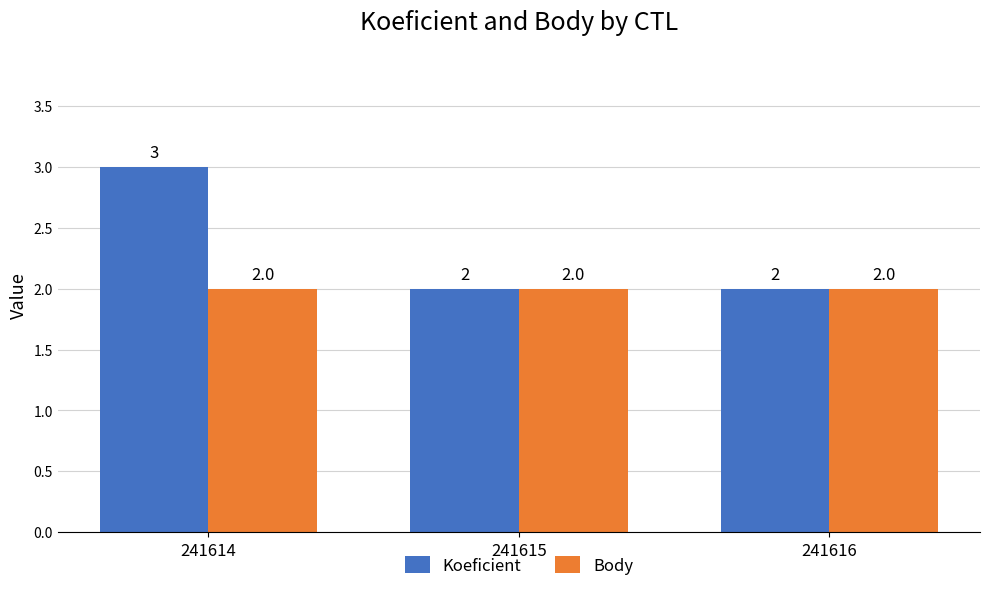

What is the sum of all Body values?

6